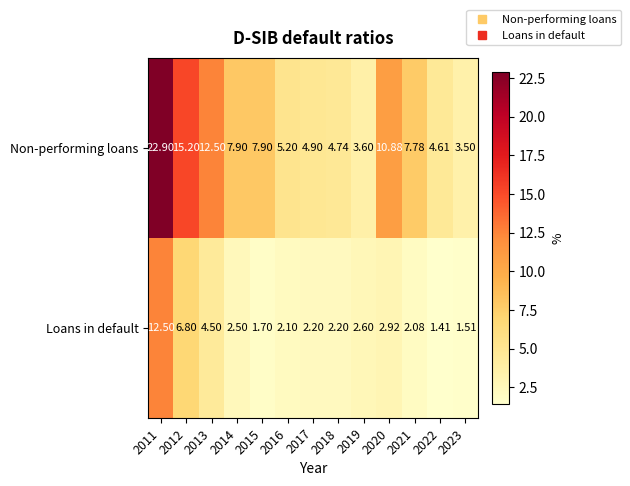

Is the value of Loans in default at 2021 greater than the value of Non-performing loans at 2014?

No